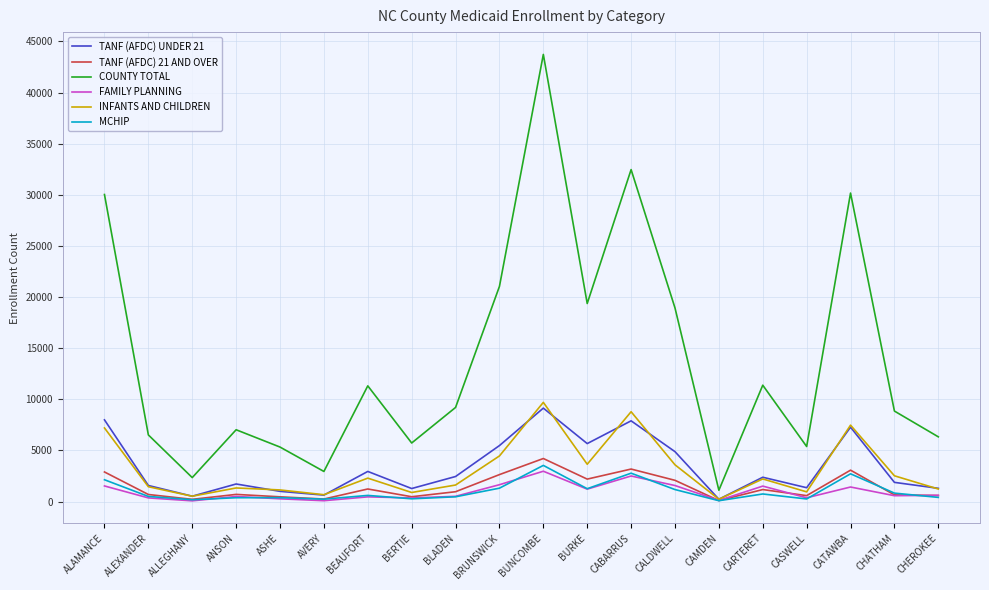

At which category is the sum across all series the highest?

BUNCOMBE